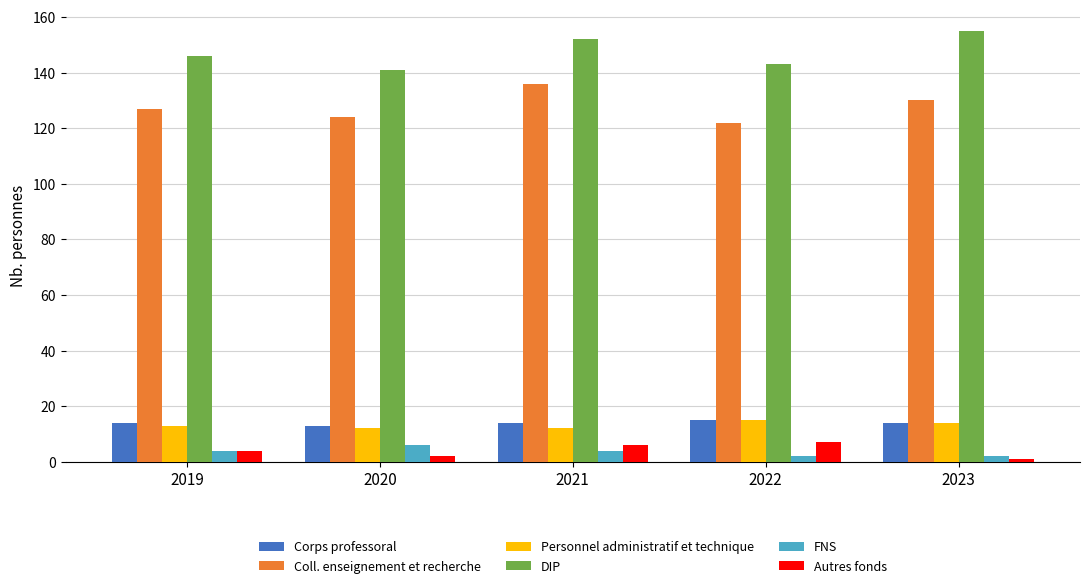

What is the difference between the highest and lowest values at 2019?

142